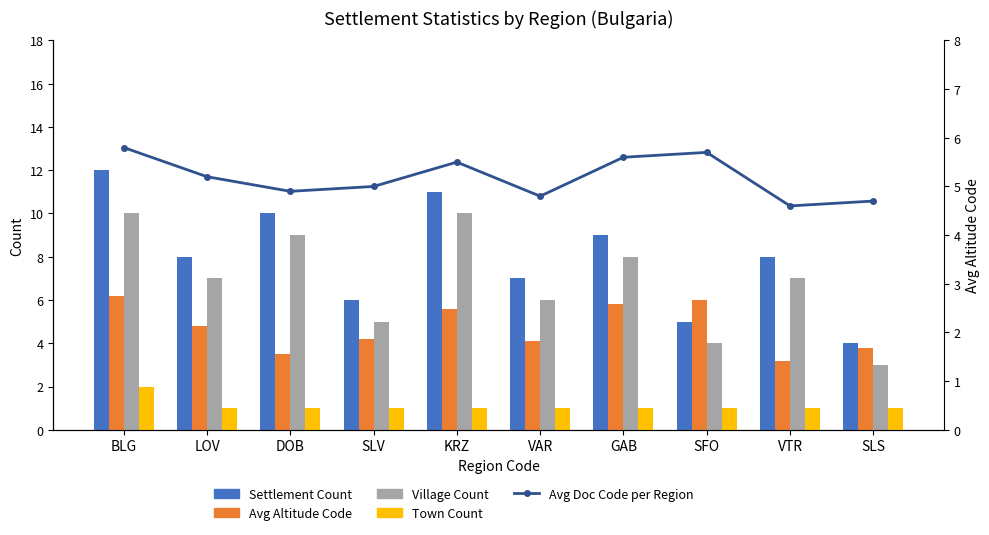

What is the spread (max minus min) of values at BLG?

10.0